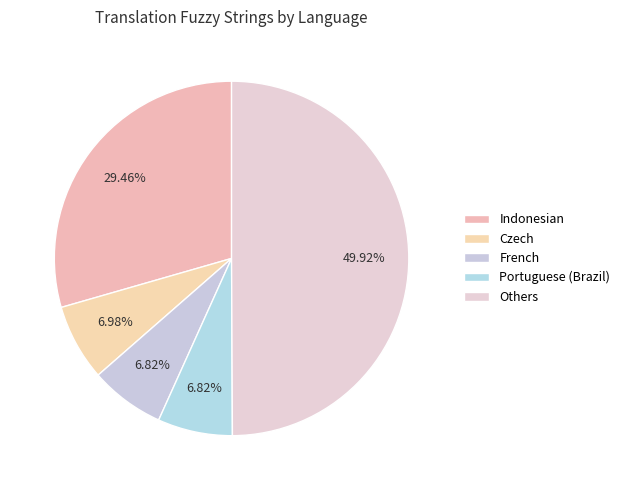

How many segments does this pie chart have?

5